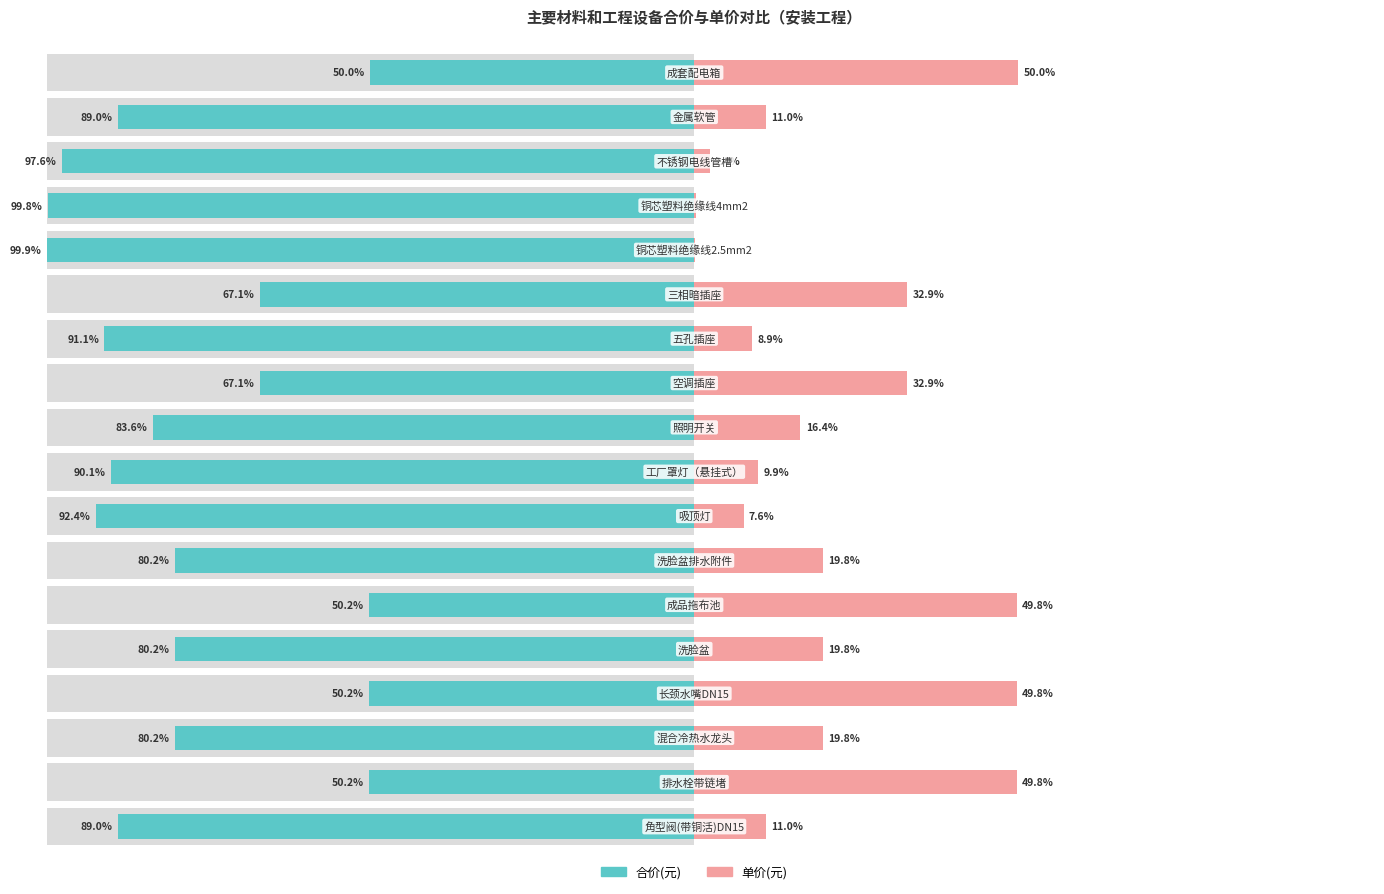

What is the highest value of the 单价(元) series?

50.0